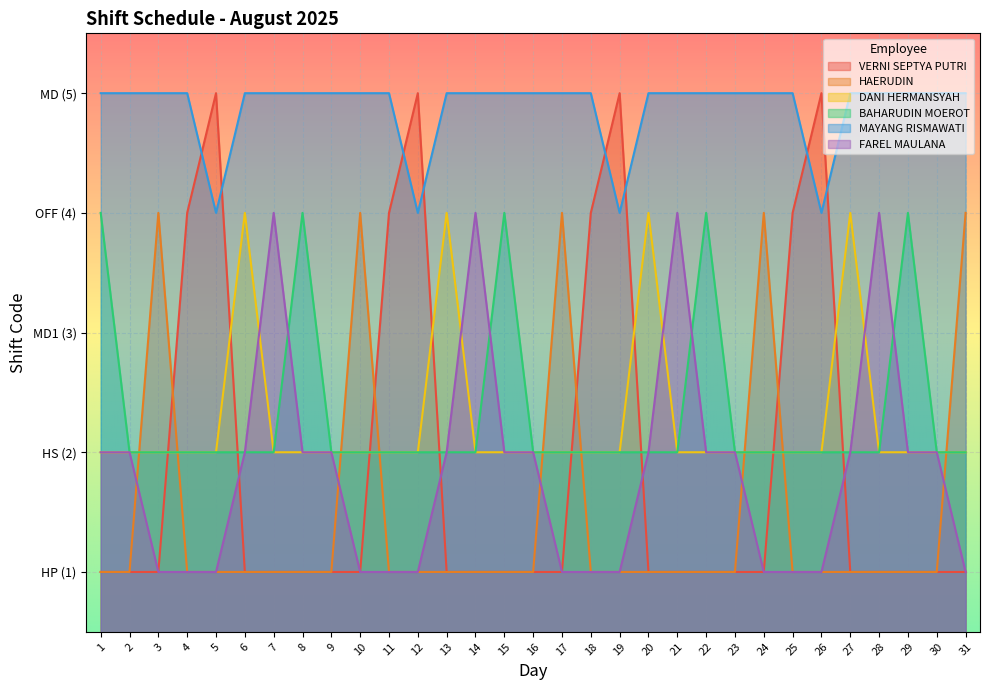

The VERNI SEPTYA PUTRI series shows 1 at 15. True or false?

False